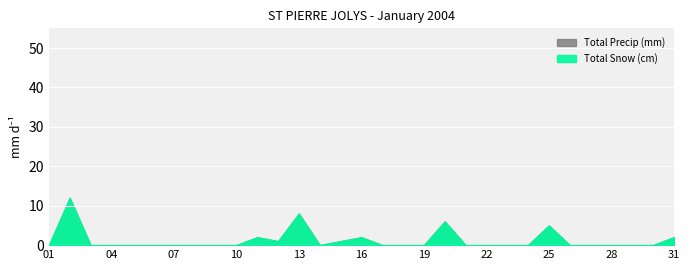

What is the sum of the Total Snow (cm) values at 08 and 25?

5